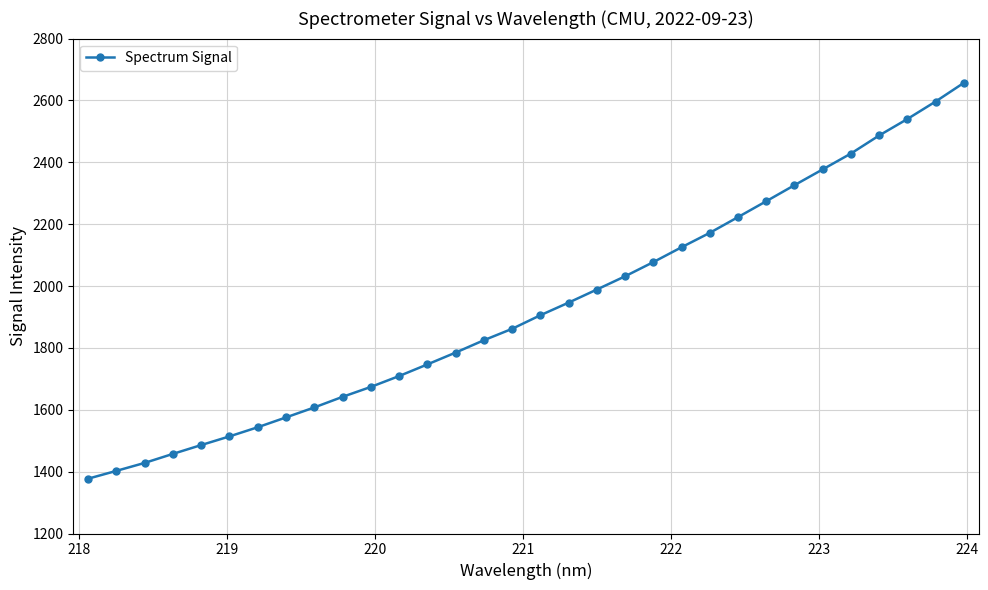

What is the minimum value shown in the chart?

1377.2